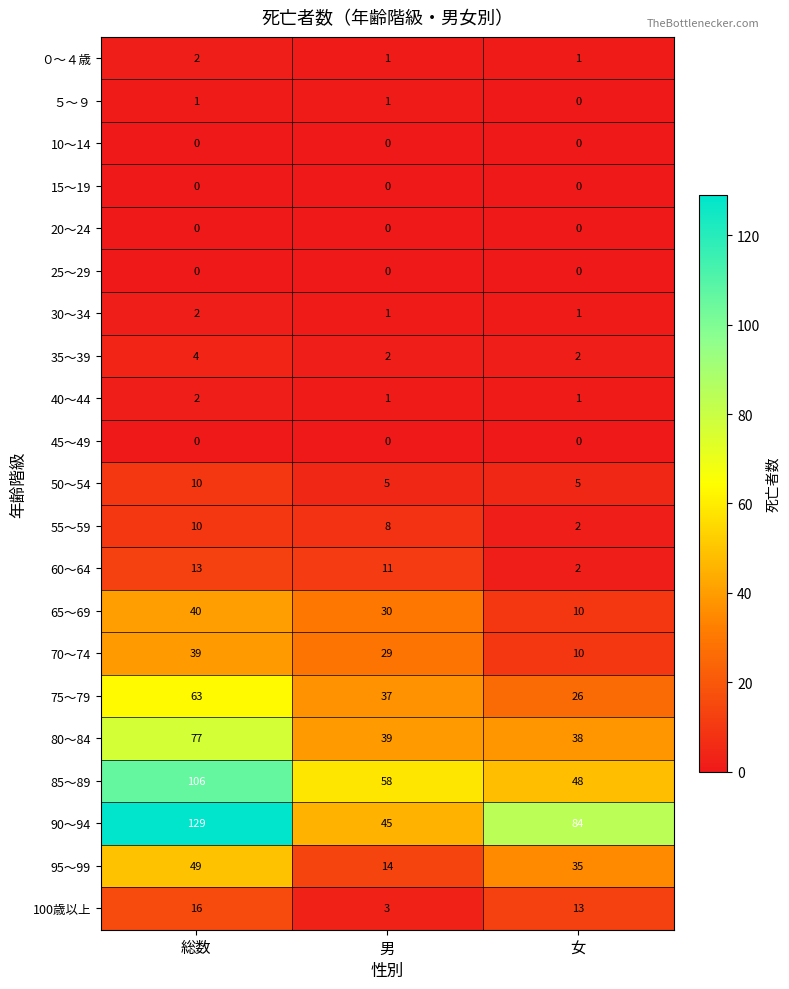

Is it true that 15～19 equals 0 at 男?

True